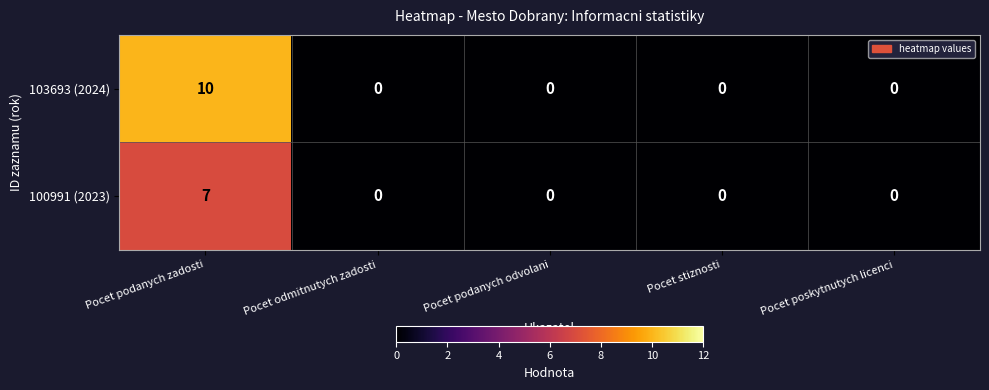

Reading left to right, transcribe all the data shown in this chart.

103693 (2024): 10	0	0	0	0
100991 (2023): 7	0	0	0	0